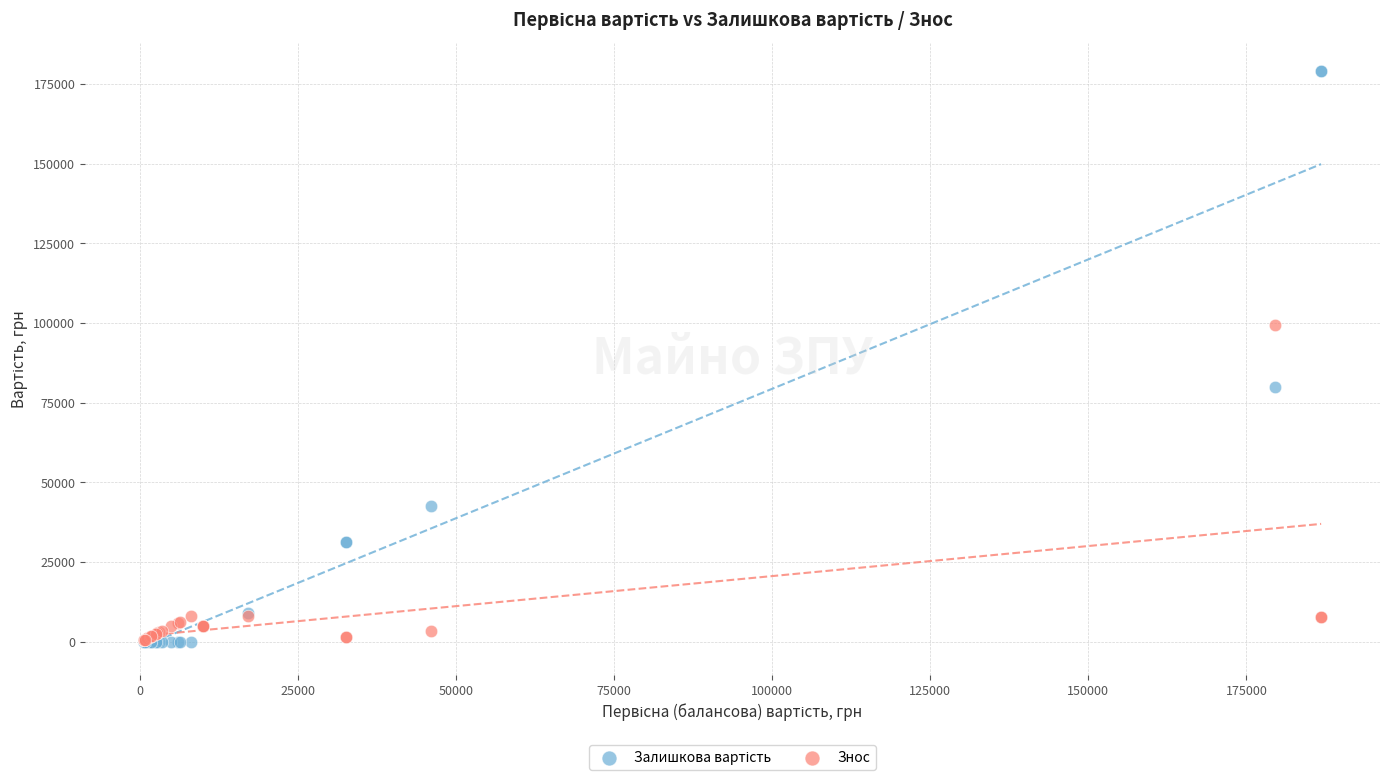

In the Знос series, what Y value is closest to 50024?

8075.0